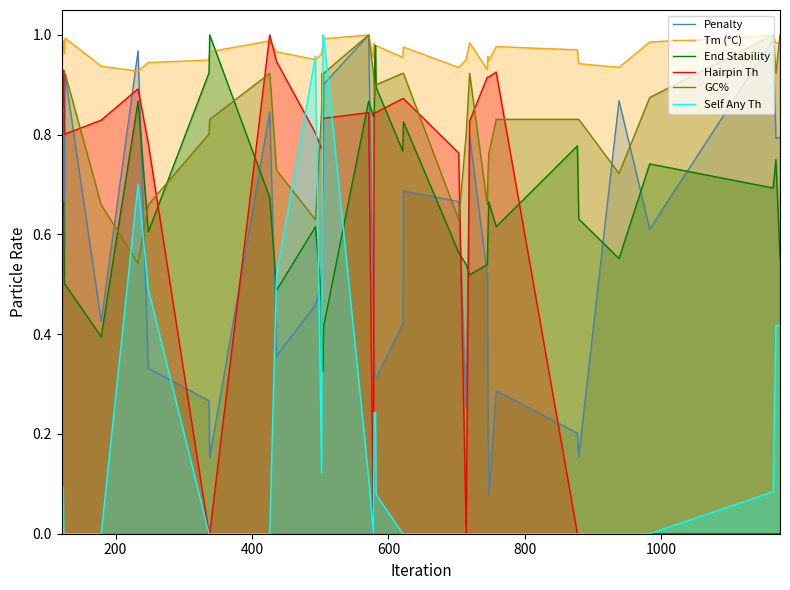

Which series has the largest total across all categories?

Tm (°C)